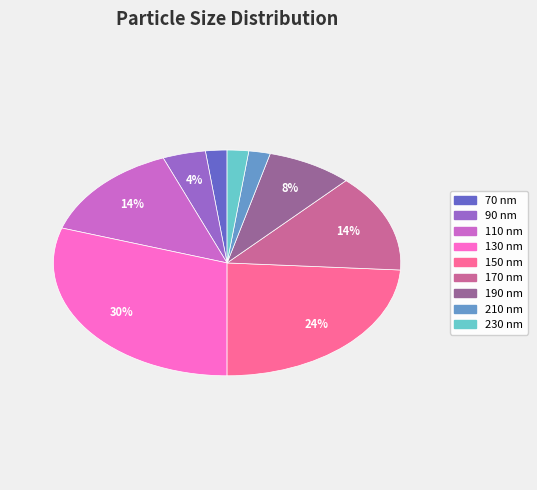

To the nearest percent, what percentage of the pie is 70 nm?

2%